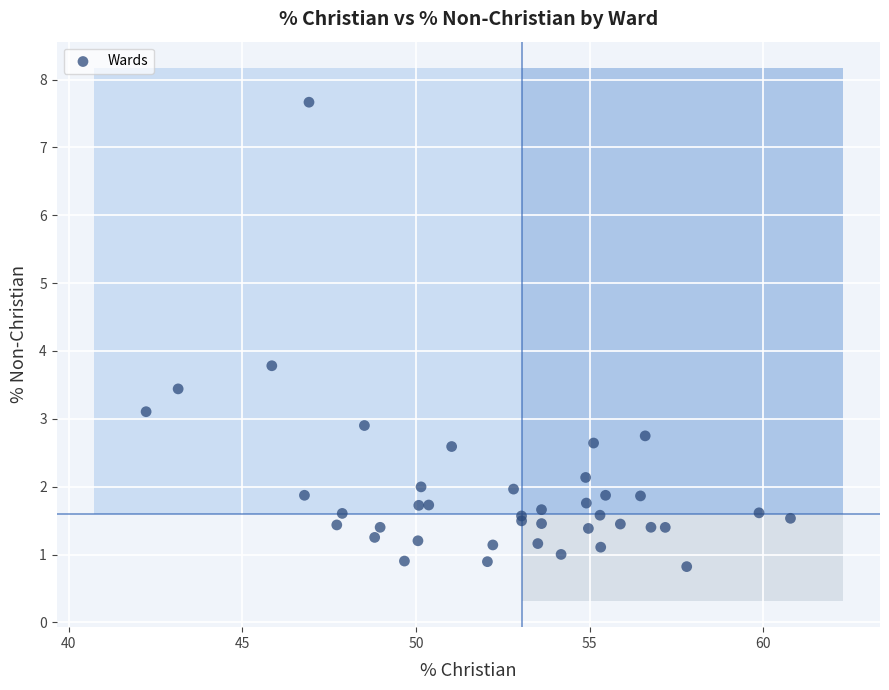

What Y value in the scatter plot is closest to 4?

3.8